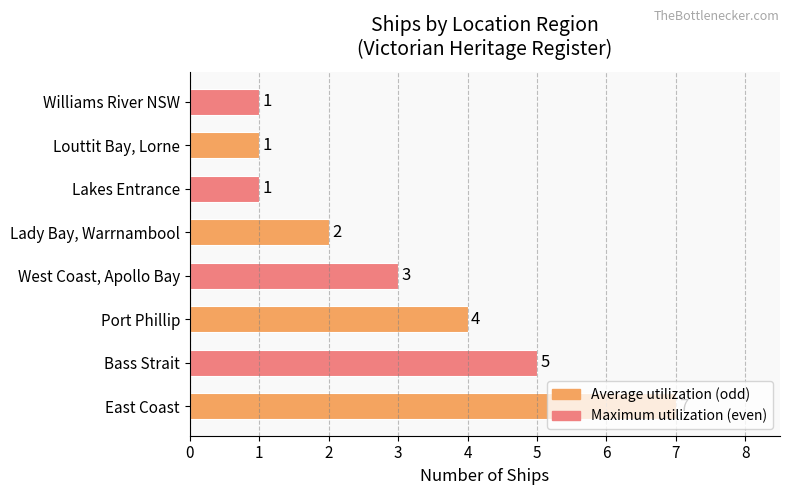

What is the average value?

3